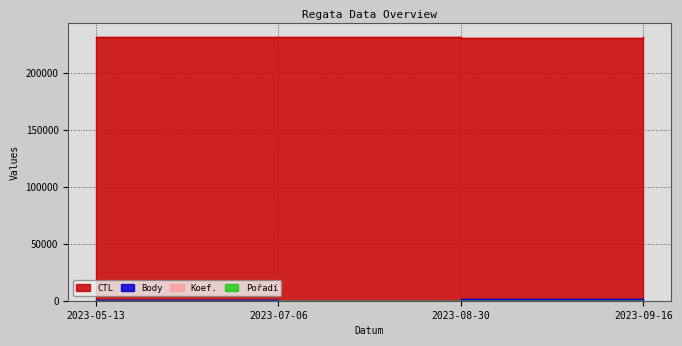

Reading left to right, transcribe all the data shown in this chart.

CTL: 2023-05-13=232110	2023-07-06=232006	2023-08-30=231331	2023-09-16=232159
Pořadí: 2023-05-13=24	2023-07-06=28	2023-08-30=29	2023-09-16=15
Koef.: 2023-05-13=7	2023-07-06=2	2023-08-30=12	2023-09-16=7
Body: 2023-05-13=707	2023-07-06=0	2023-08-30=1389	2023-09-16=0